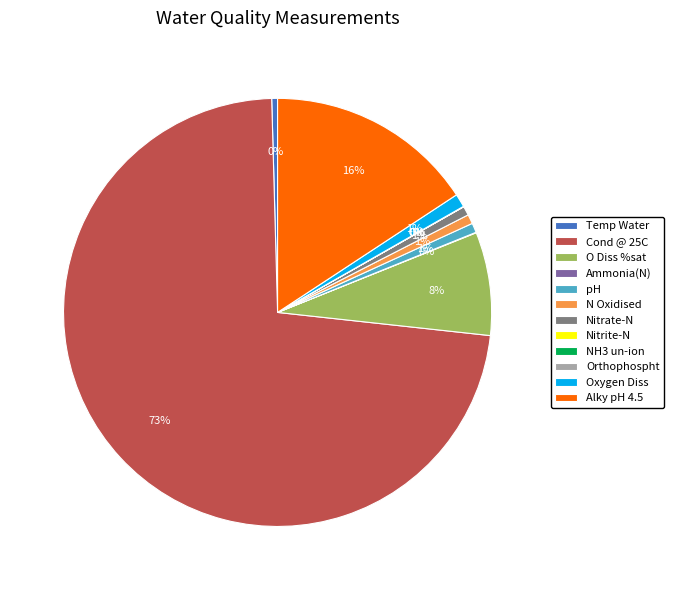

Does Cond @ 25C represent more than half of the total?

Yes